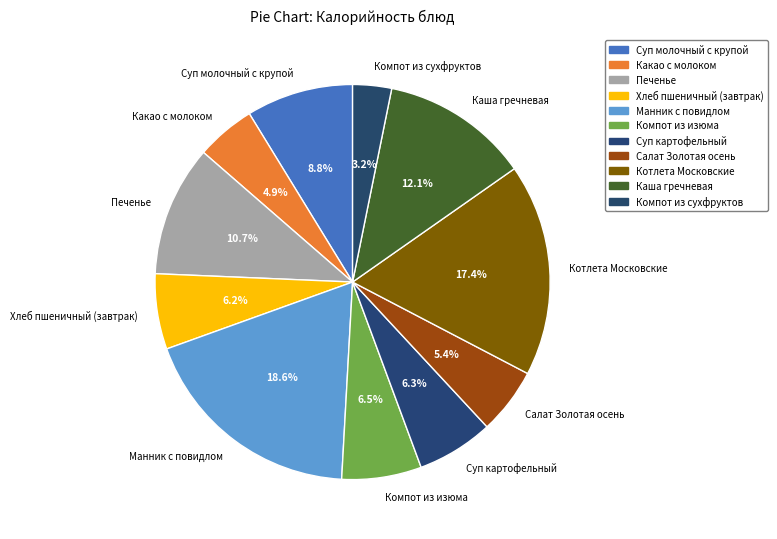

Is Салат Золотая осень the majority of the pie?

No